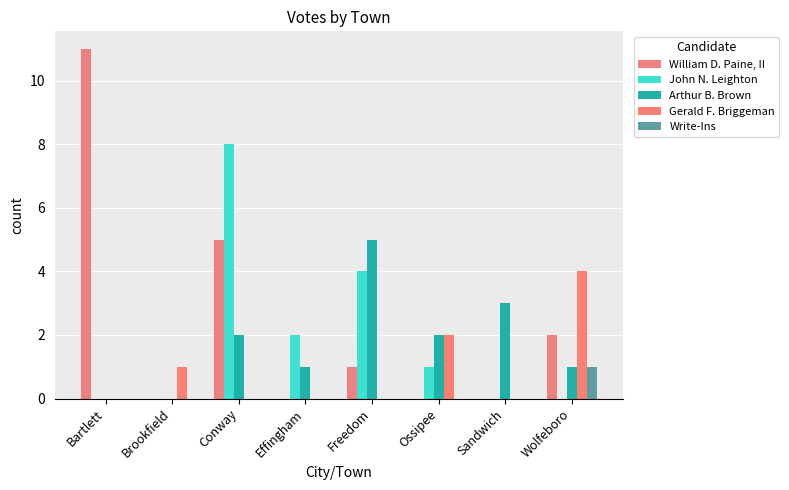

Which series changed the most between Brookfield and Freedom?

Arthur B. Brown